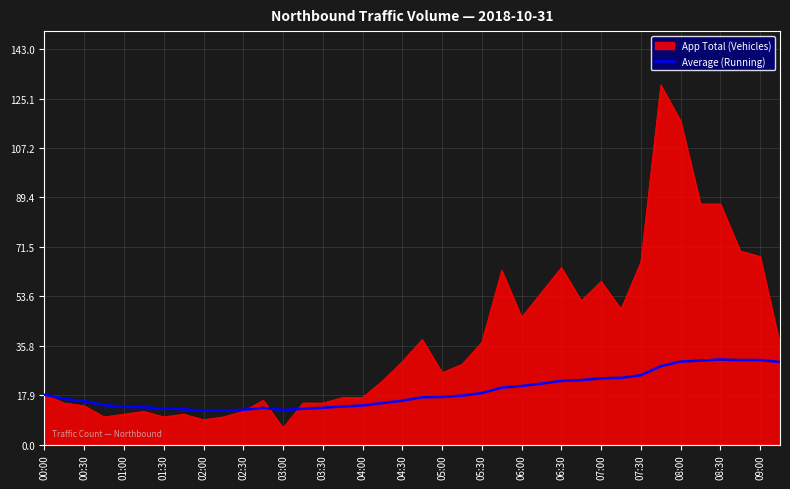

Does the chart display data point markers on the line(s)?

No